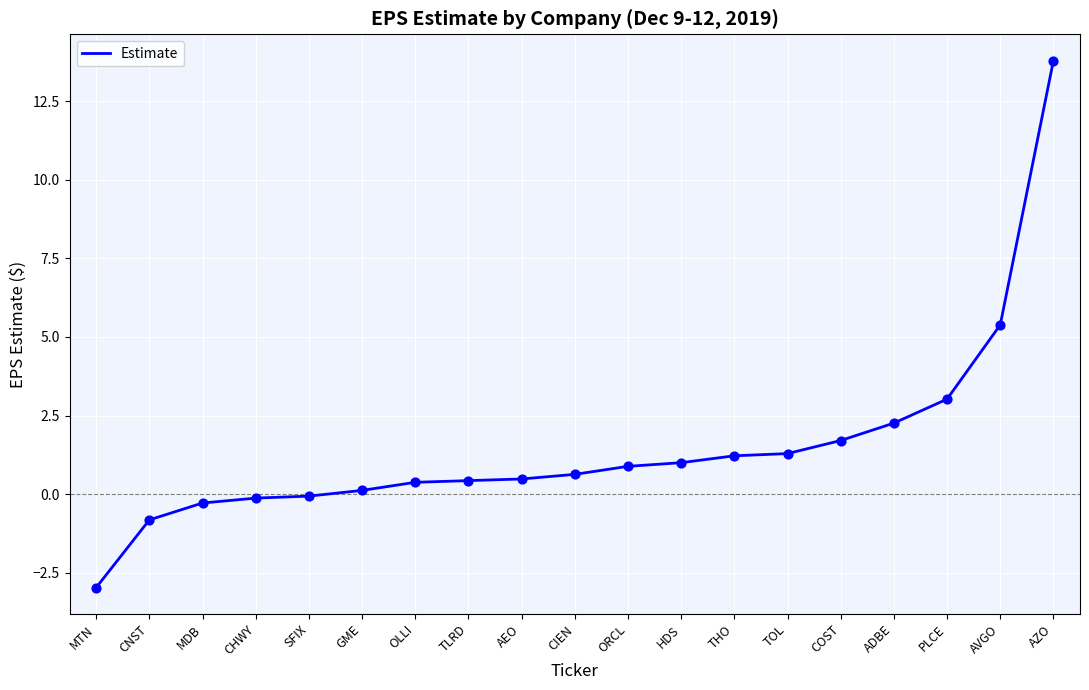

Between MTN and AEO, which is larger?

AEO